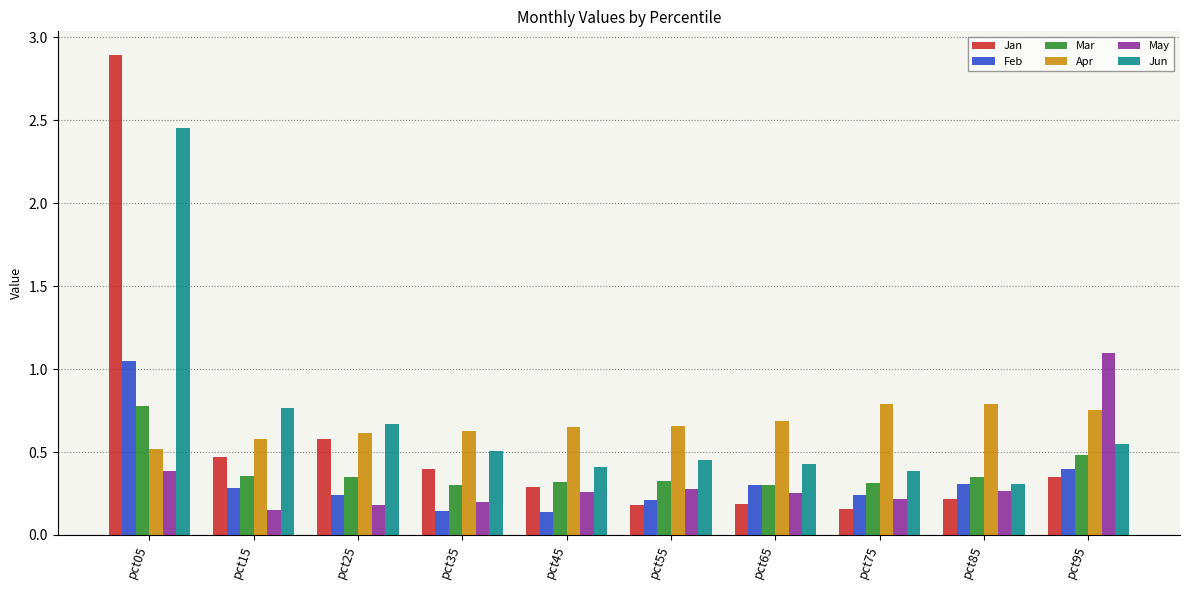

What are all the series names shown in the legend?

Jan, Feb, Mar, Apr, May, Jun